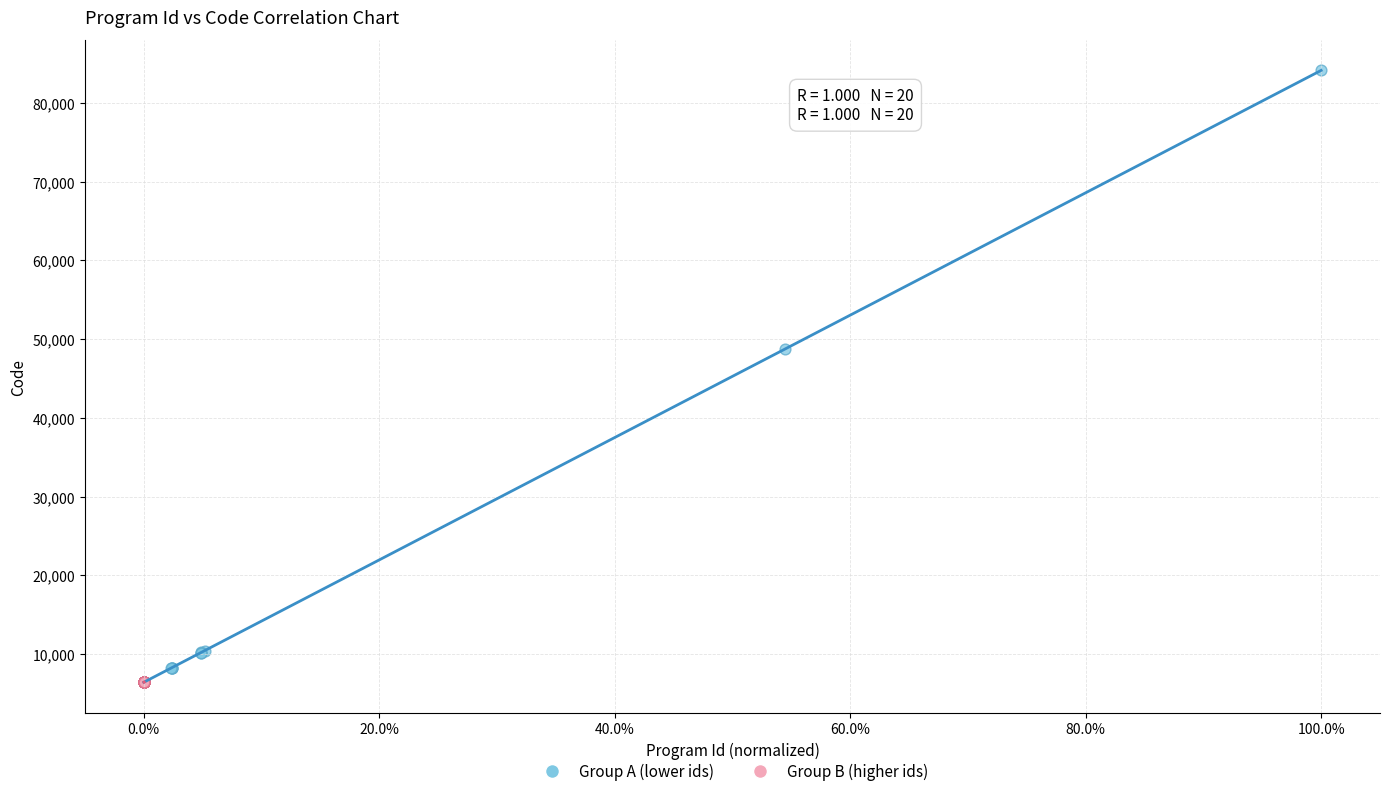

Which series has the widest spread of Y values?

Group A (lower ids)